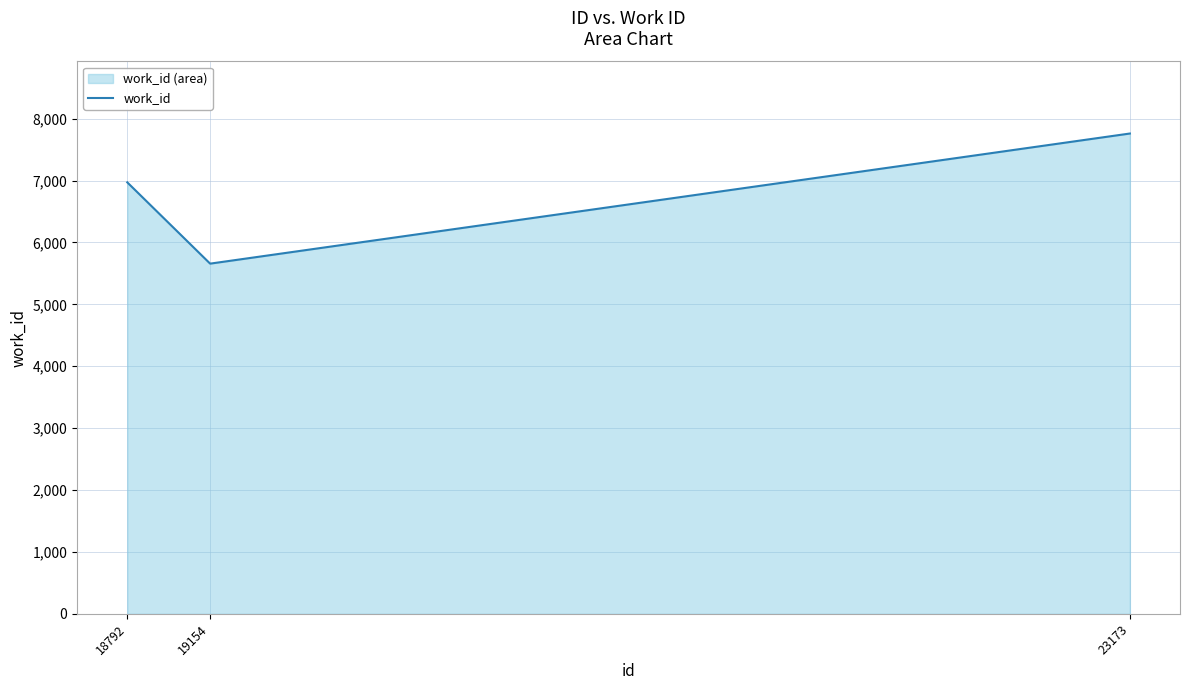

Which has a higher value, 23173 or 18792?

23173